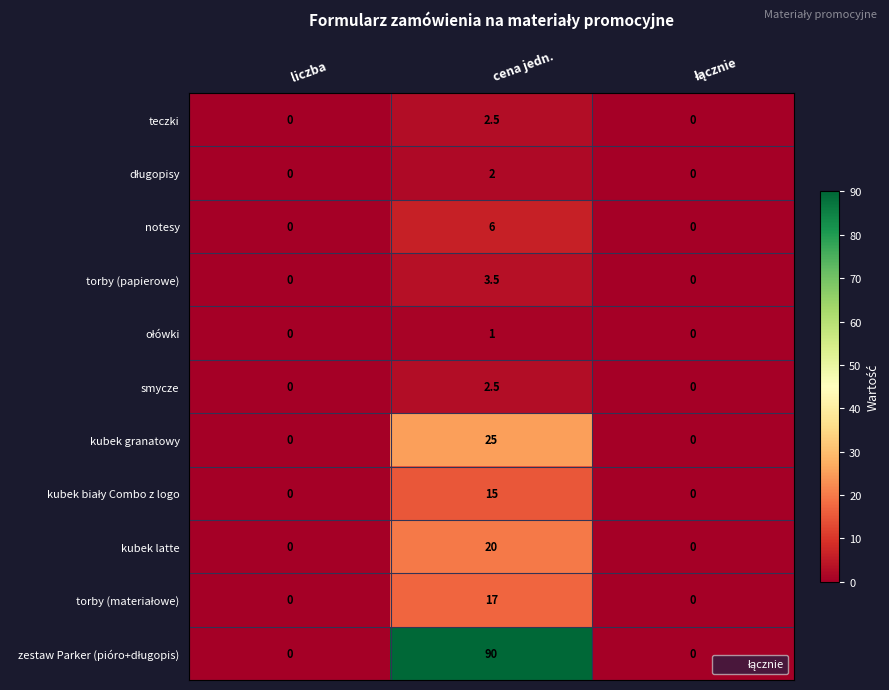

Which category has the highest value across all series?

cena jedn.